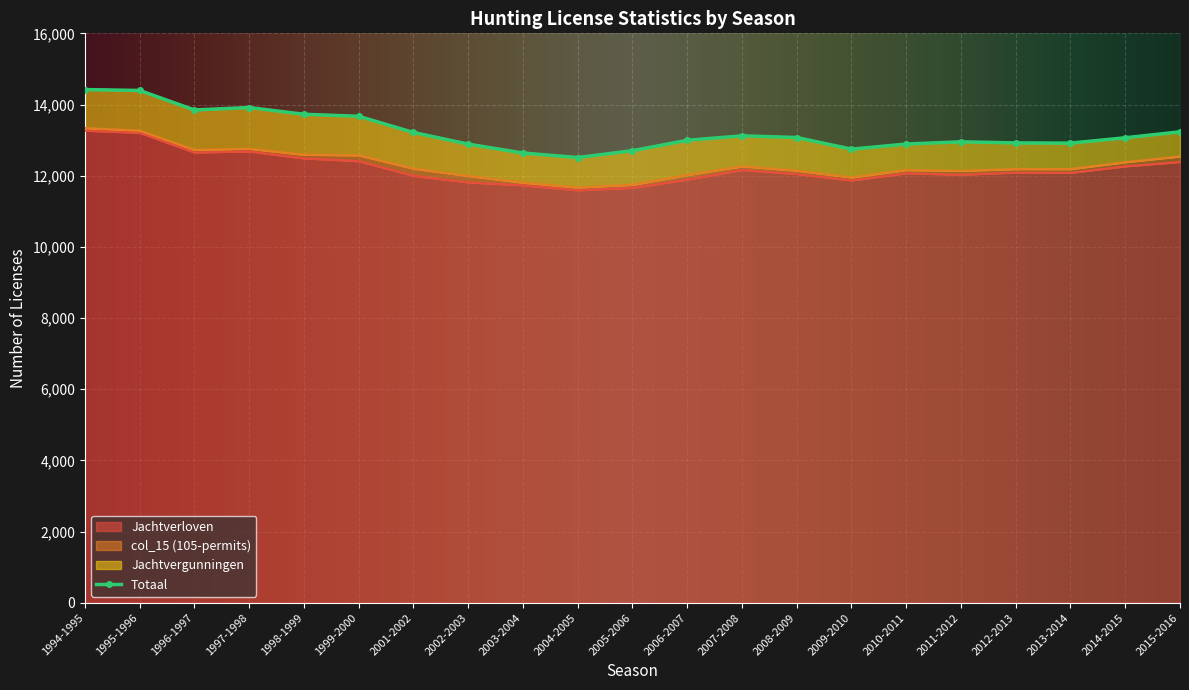

What is the highest value of the Jachtverloven series?

13265